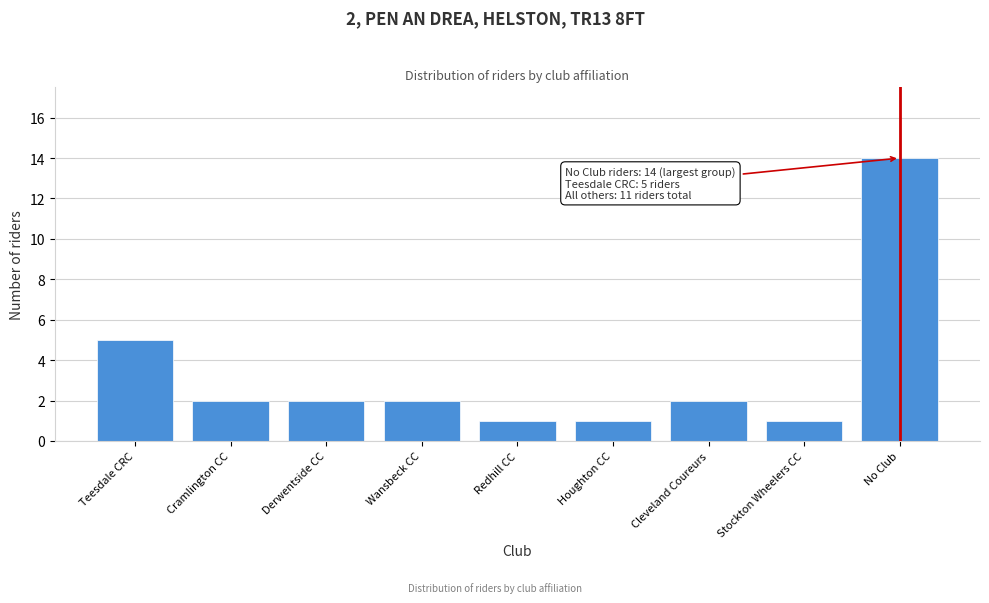

Reading right to left, extract all data points from this chart.

14	1	2	1	1	2	2	2	5